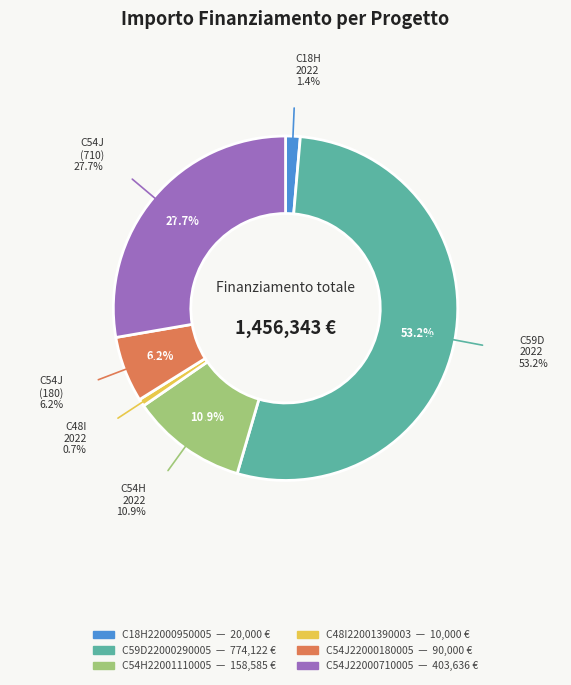

To the nearest percent, what is the average slice percentage?

17%